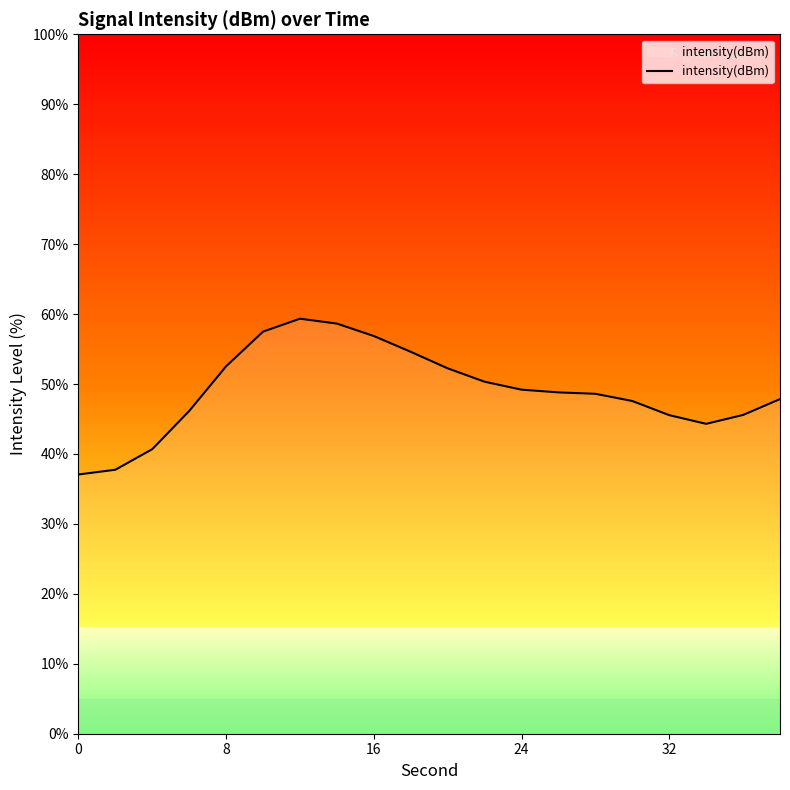

What is the difference between the maximum and minimum values?

22.3